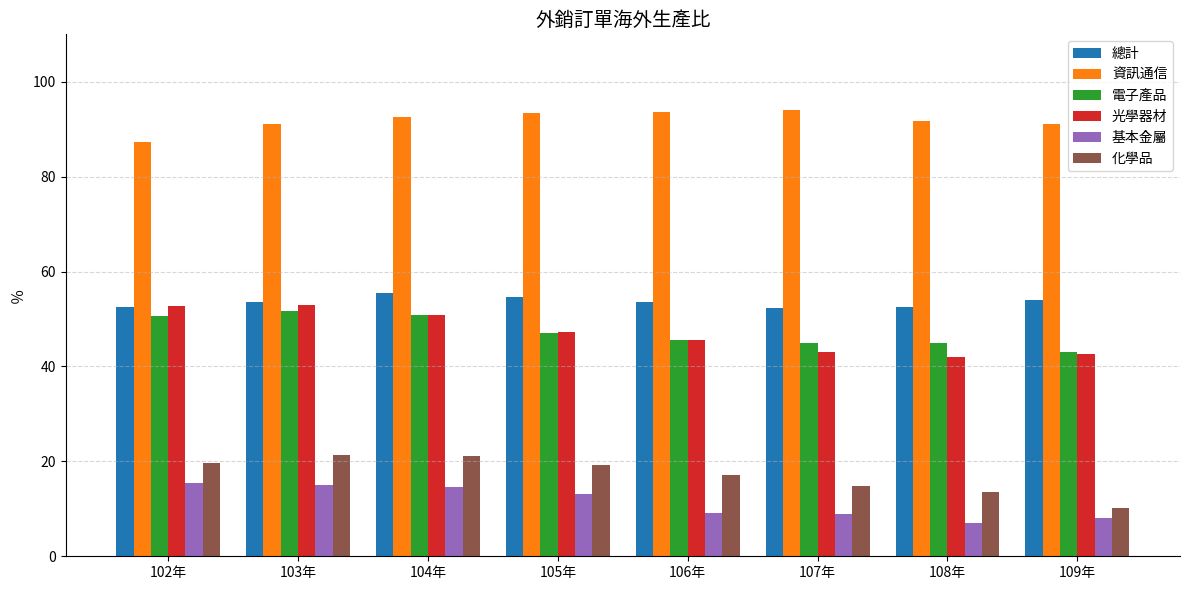

Which series changed the most between 104年 and 109年?

化學品